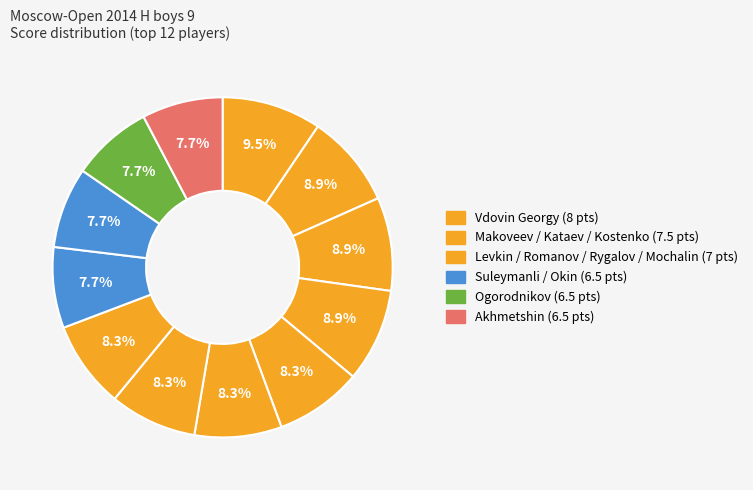

To the nearest percent, what is the difference between the largest and smallest slice percentages?

2%